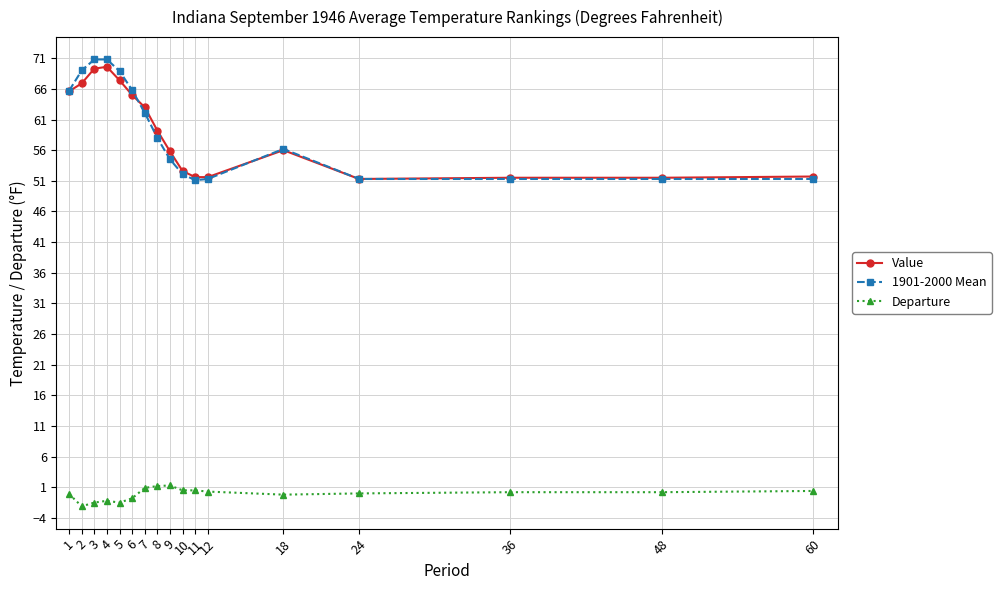

What is the difference between the maximum and minimum values in the Departure series?

3.4